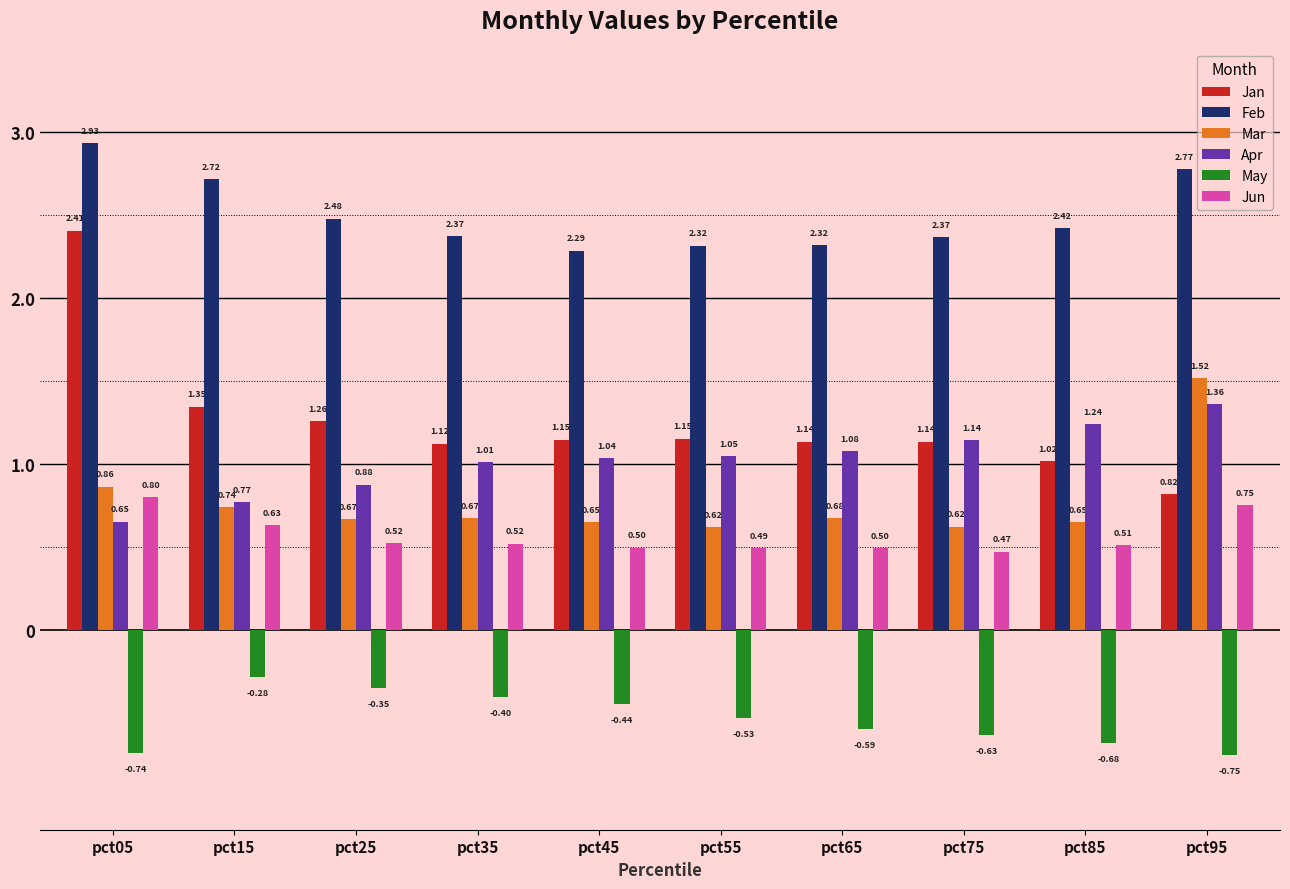

Count the number of categories in the chart.

10